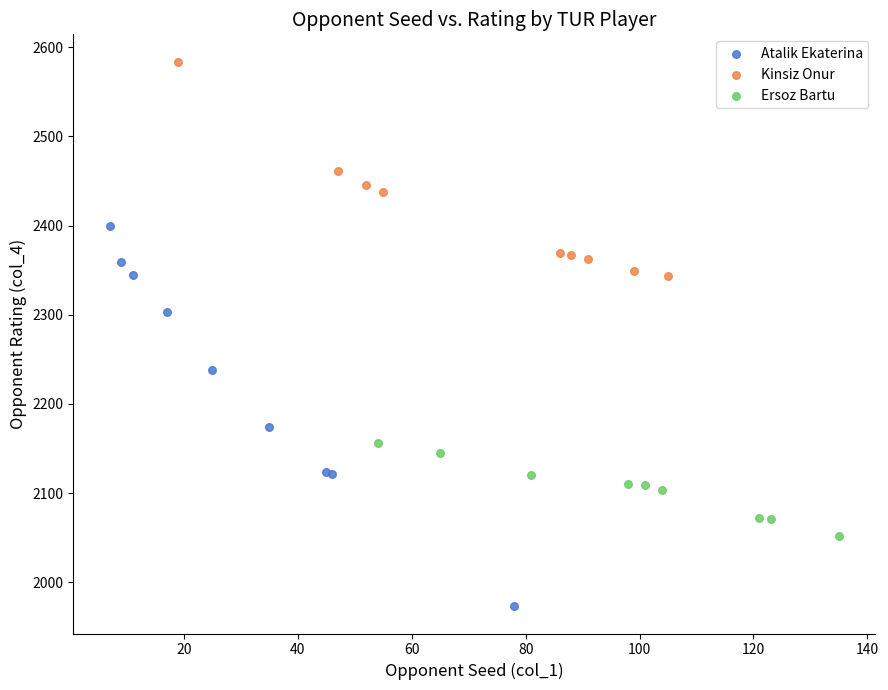

Which series has the widest spread of Y values?

Atalik Ekaterina